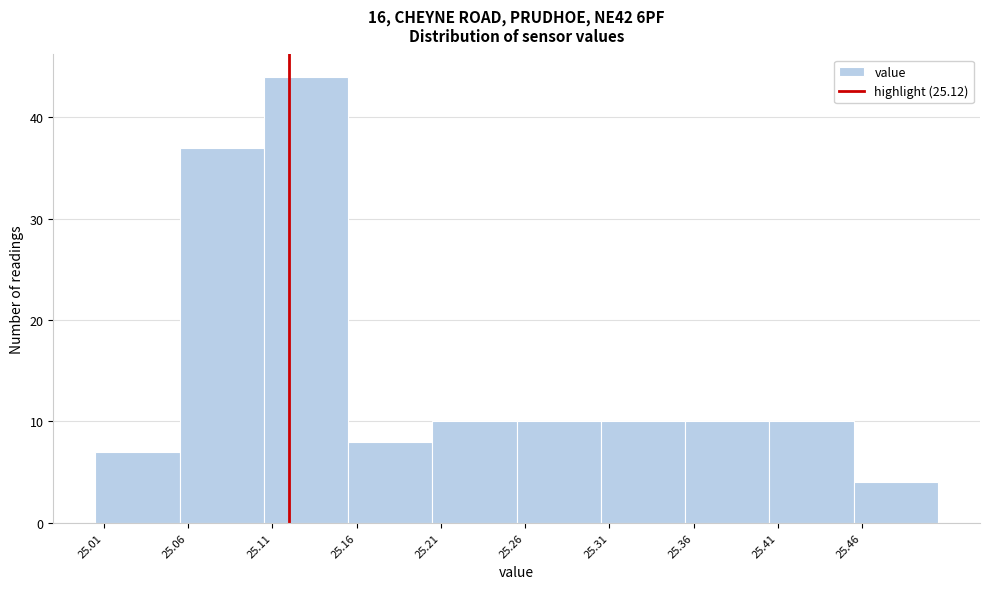

Reading left to right, list every bar in this chart as the range it spans on the x-axis followed by its height. The values are not printed on the chart, so give them approximately, as read against the axis.

25.005 to 25.055: 7
25.055 to 25.105: 37
25.105 to 25.155: 44
25.155 to 25.205: 8
25.205 to 25.255: 10
25.255 to 25.305: 10
25.305 to 25.355: 10
25.355 to 25.405: 10
25.405 to 25.455: 10
25.455 to 25.505: 4